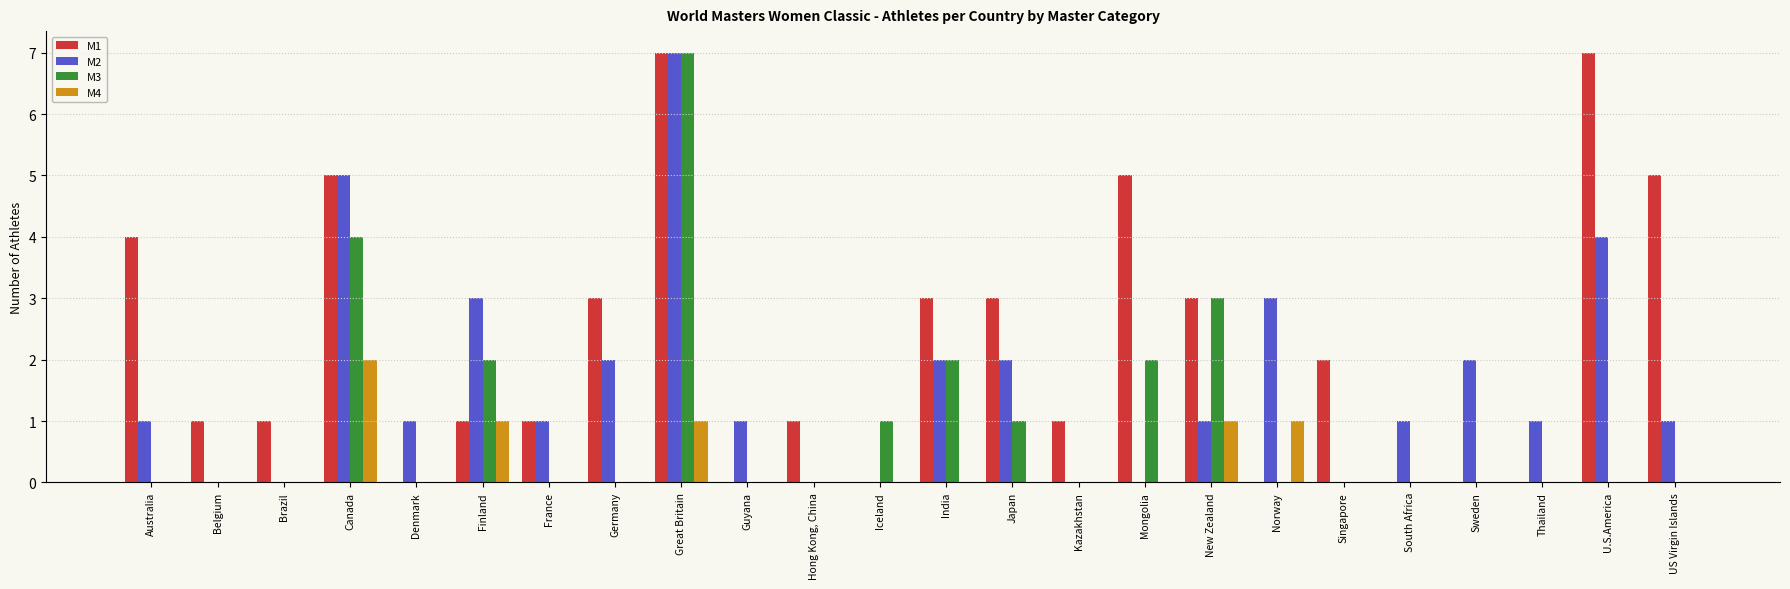

How many M4 values are between 0 and 1?

23